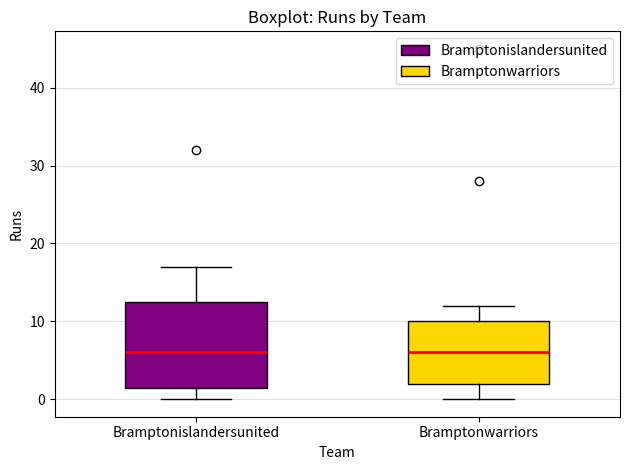

Reading left to right, transcribe this box plot: for each box, give where its median line is, the range the box spans, and where its two whiskers end, as read against the y-axis. The values are not printed on the chart, so give them approximately, as read against the axis.

Bramptonislandersunited: median 6, box 2 to 13, whiskers 0 to 17
Bramptonwarriors: median 6, box 2 to 10, whiskers 0 to 12